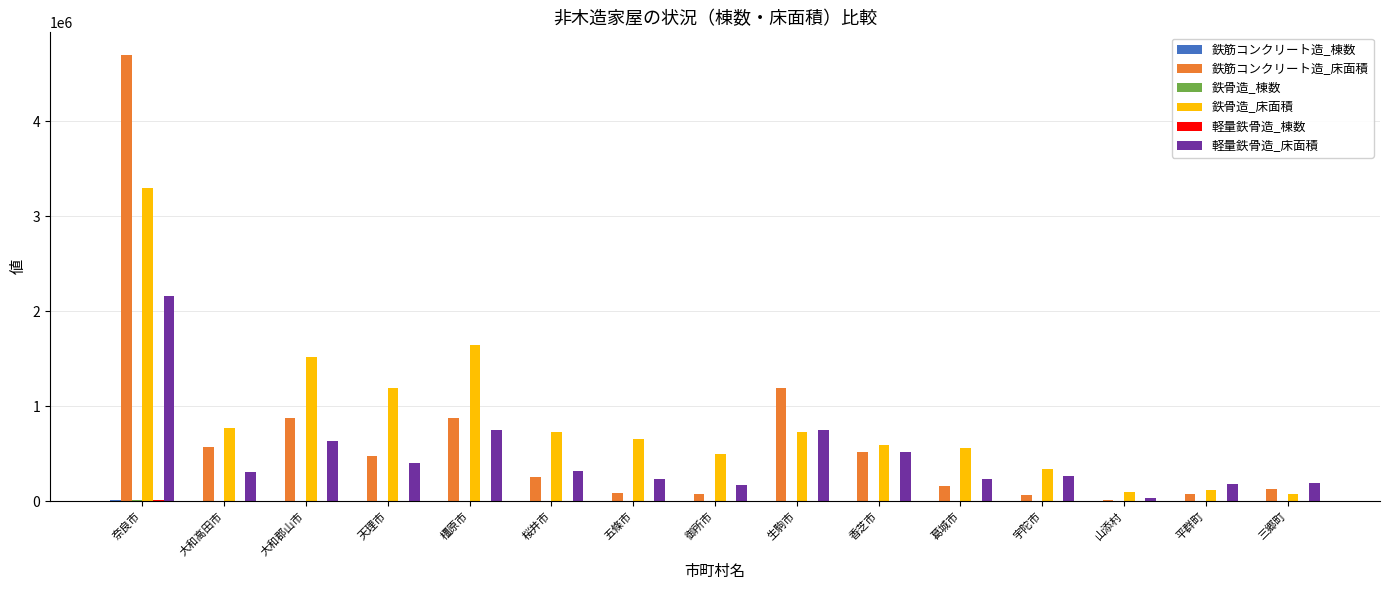

What is the greatest value displayed?

4701083